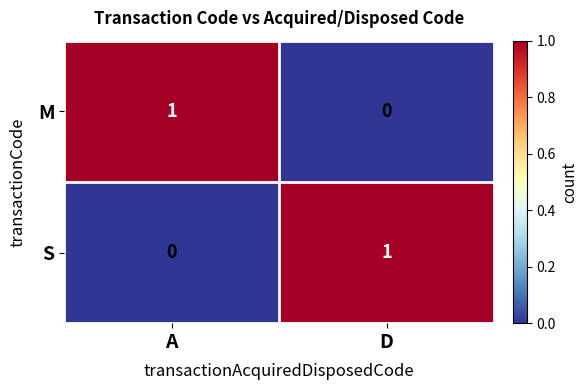

What is the total value across all series at A?

1